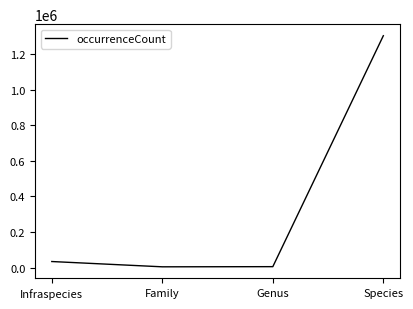

The chart shows a value of 383471 at Species. True or false?

False